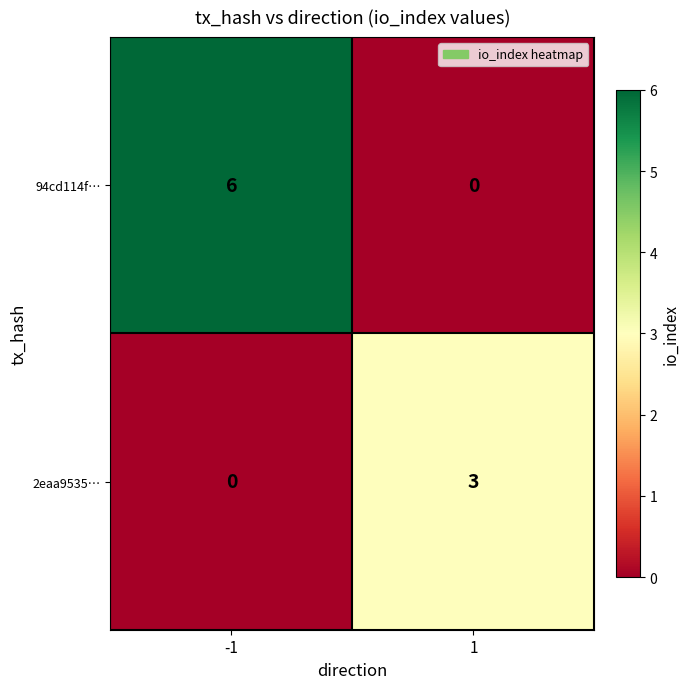

What is the total value across all series at 1?

3